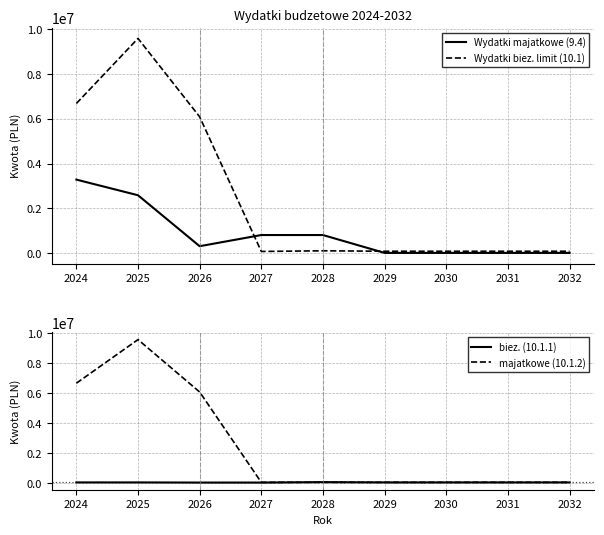

True or false: biez. (10.1.1) and Wydatki biez. limit (10.1) intersect in this chart.

False